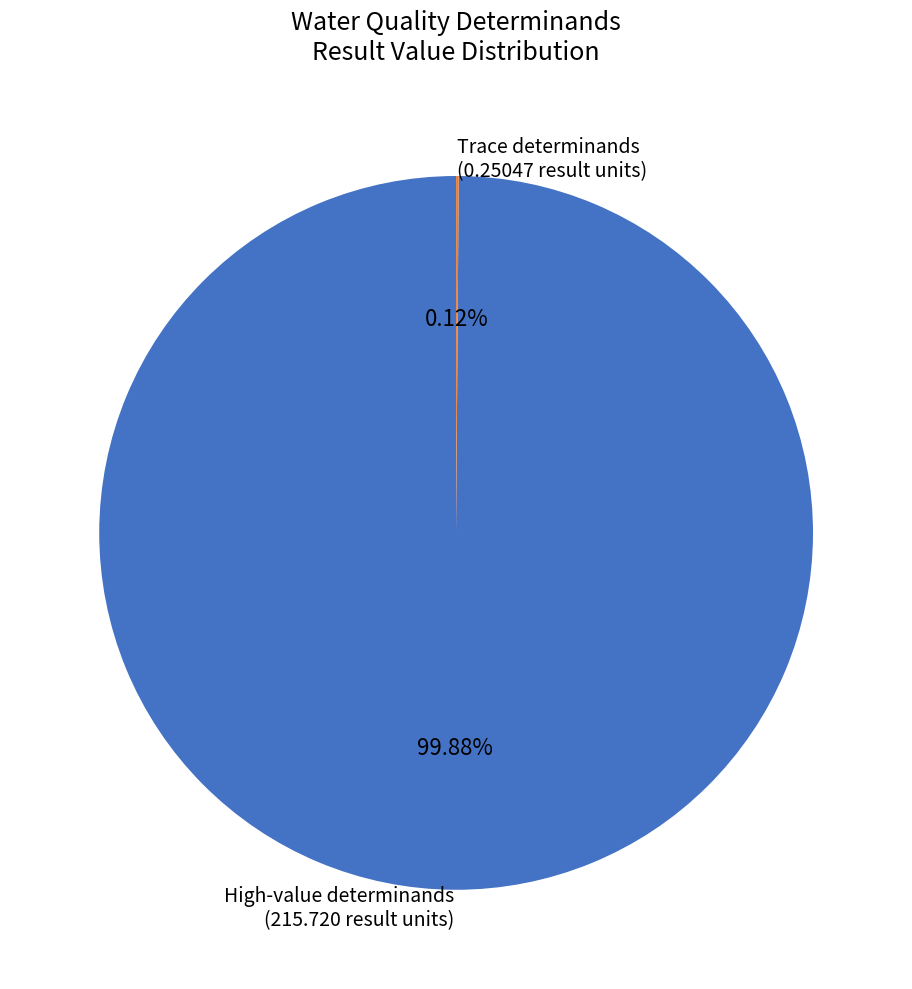

Which category accounts for the majority?

High-value determinands (215.720 result units)